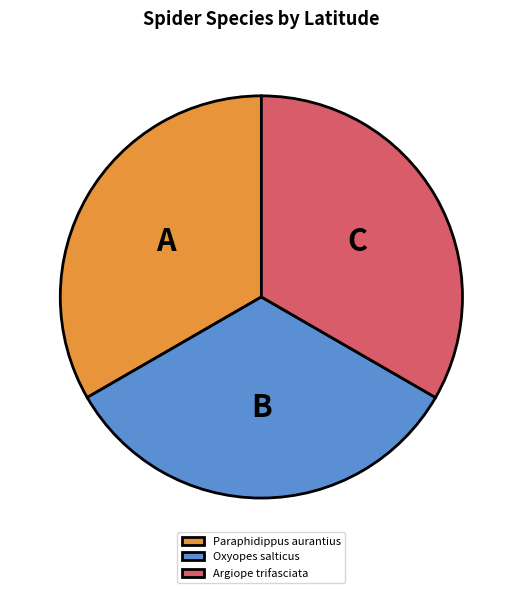

Does Argiope trifasciata represent more than half of the total?

No